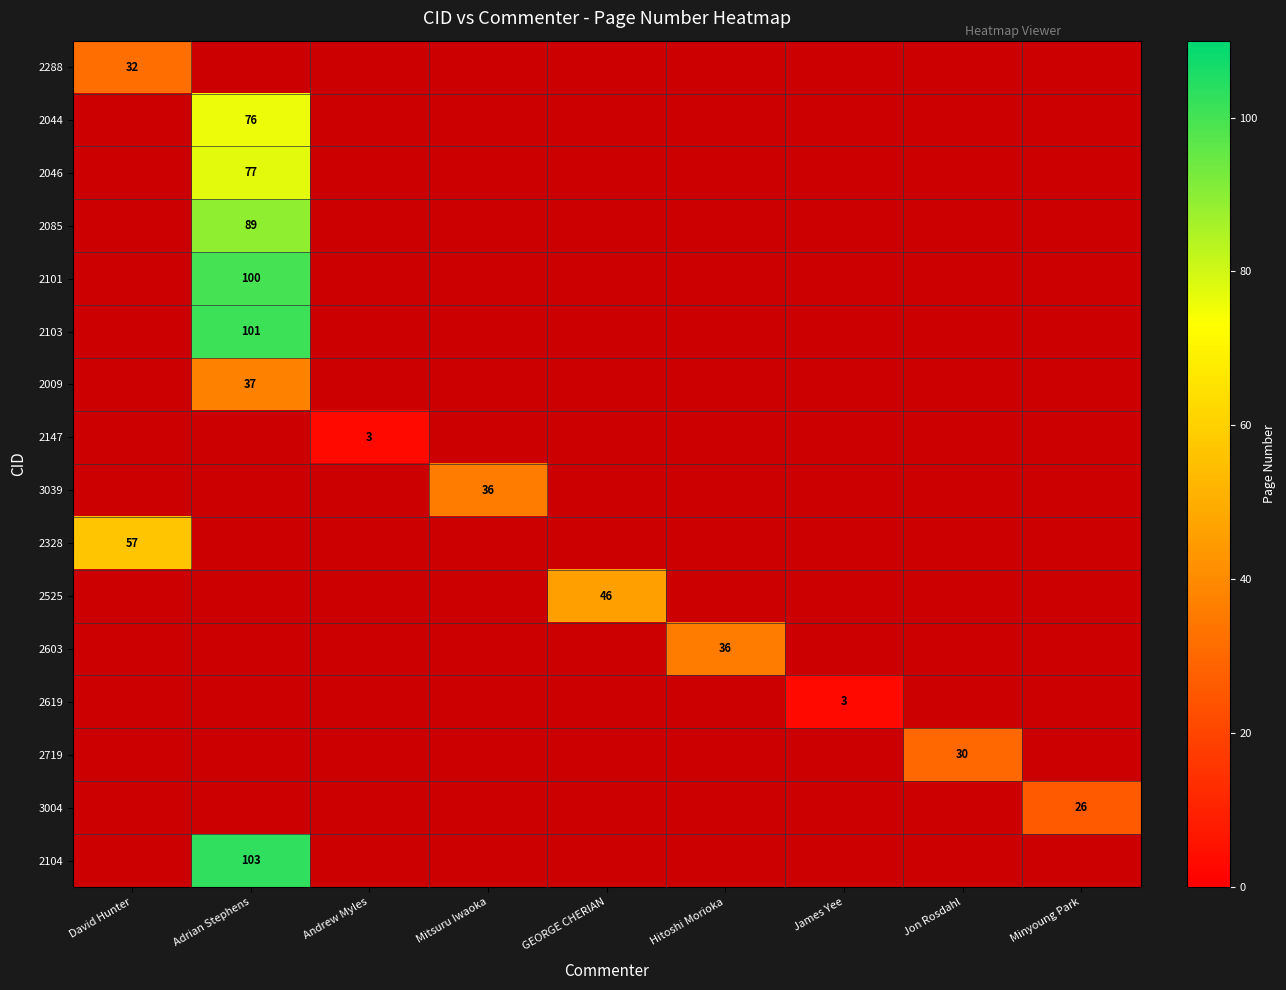

At which label does 3039 reach its minimum?

David Hunter